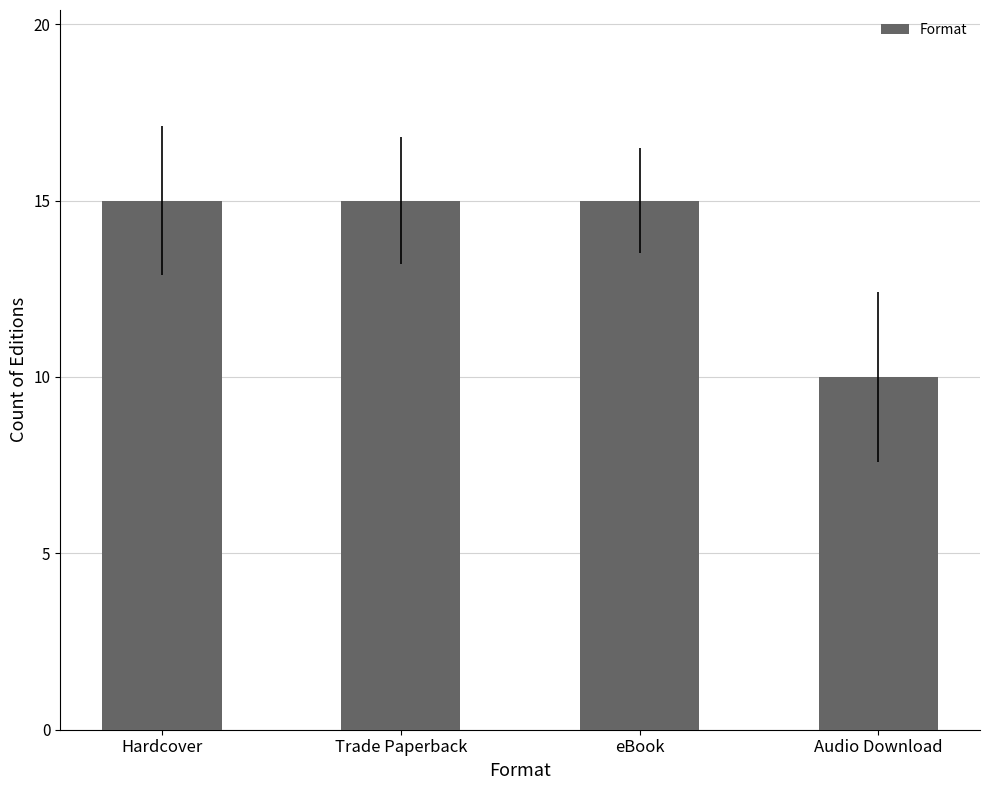

What is the label of the 4th bar from the left?

Audio Download